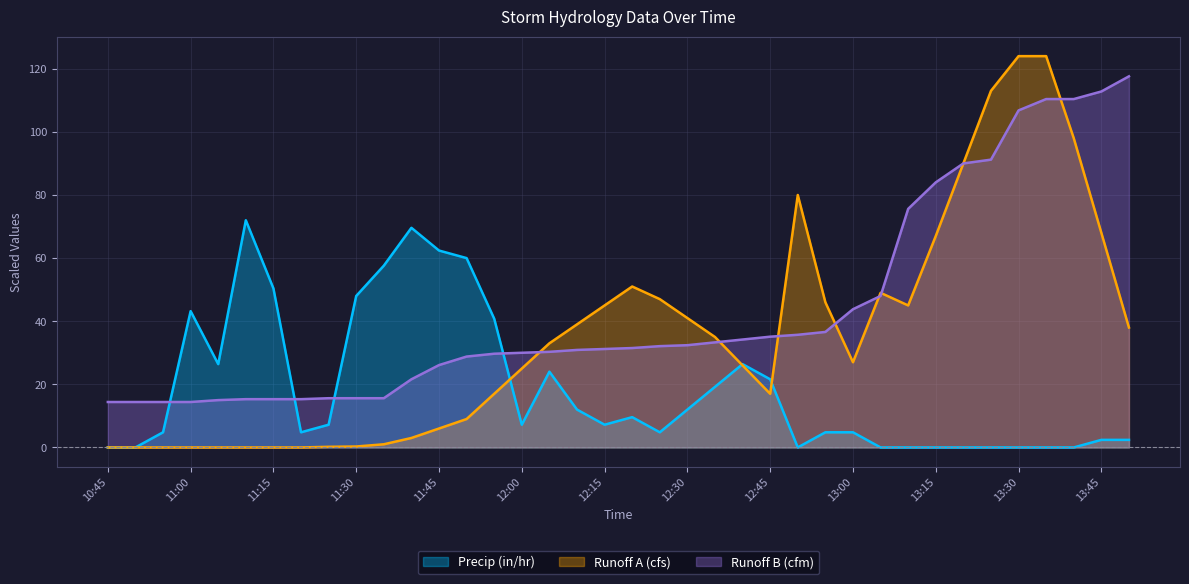

Between 11:30 and 11:40, which is larger?

11:40